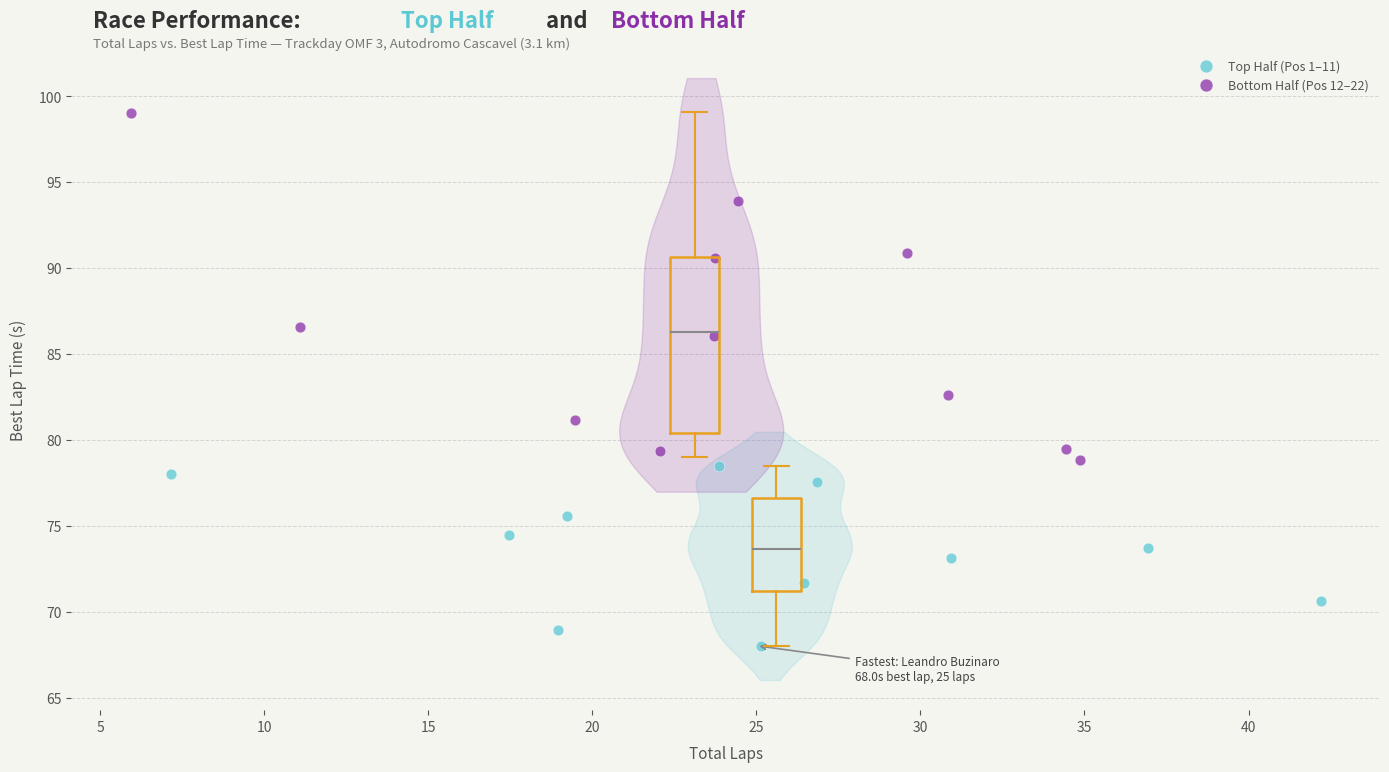

Which series has the widest spread of Y values?

Bottom Half (Pos 12–22)